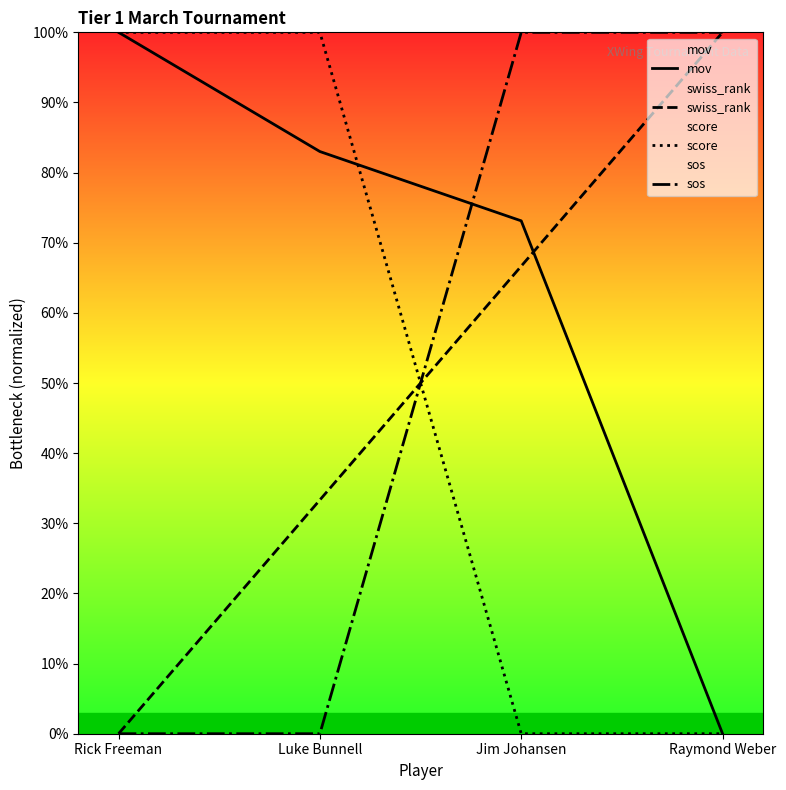

What is the sum of the score values at Rick Freeman and Jim Johansen?

100.0